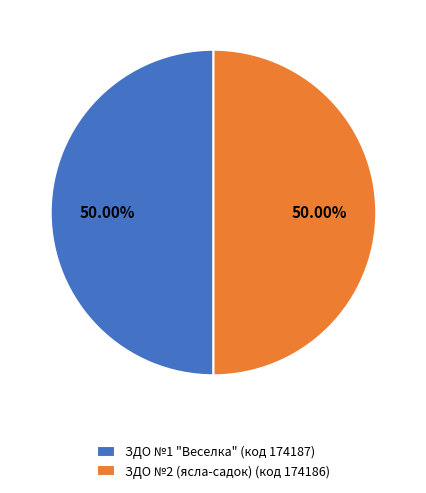

To the nearest percent, what portion does ЗДО №1 "Веселка" represent?

50%